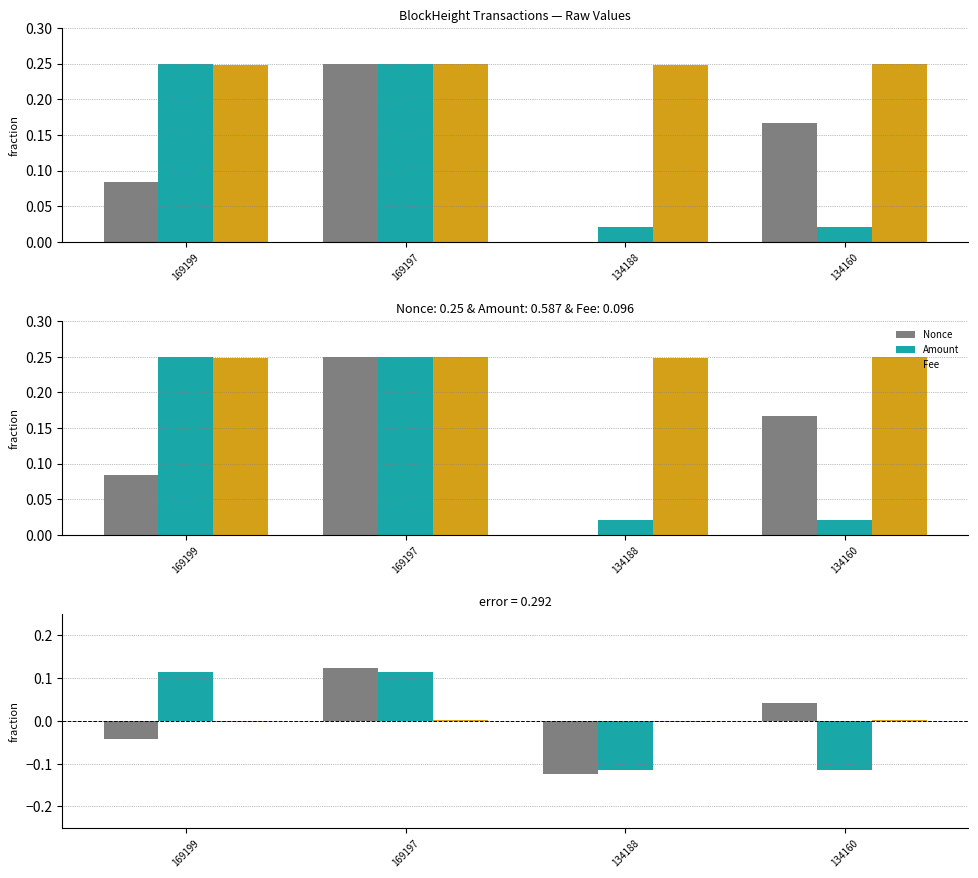

At 134160, list the series in order from largest to smallest.

Nonce, Fee, Amount